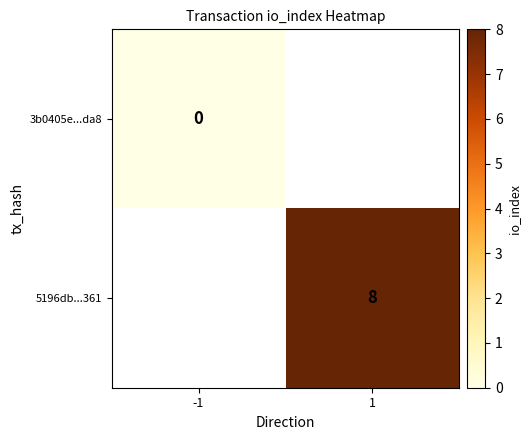

The value of 5196db...361 at 1 is 8. True or false?

True